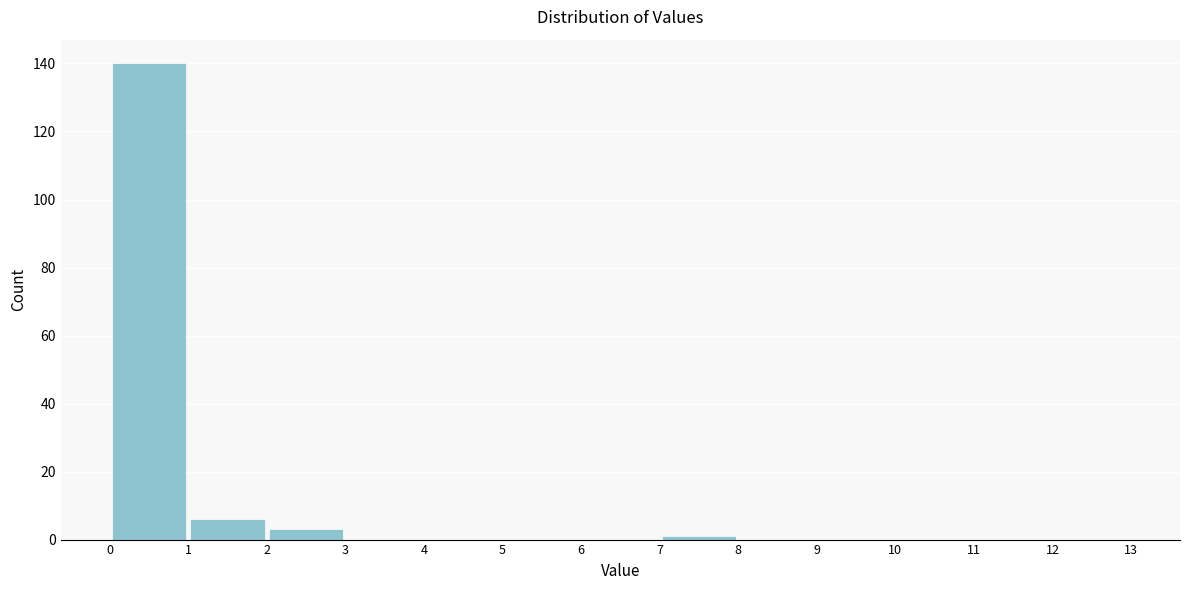

Reading left to right, transcribe this chart: for each bar, give the range it covers on the x-axis and its height. The values are not printed on the chart, so give them approximately, as read against the axis.

0 to 1: 140
1 to 2: 6
2 to 3: 4
3 to 4: 0
4 to 5: 0
5 to 6: 0
6 to 7: 0
7 to 8: under 2
8 to 9: 0
9 to 10: 0
10 to 11: 0
11 to 12: 0
12 to 13: 0